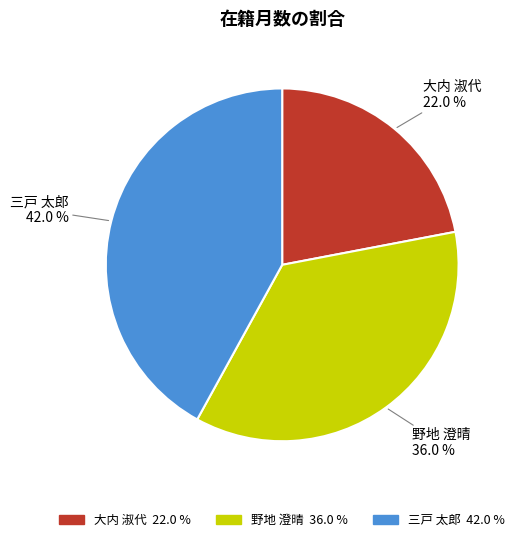

Does any single category account for the majority?

No